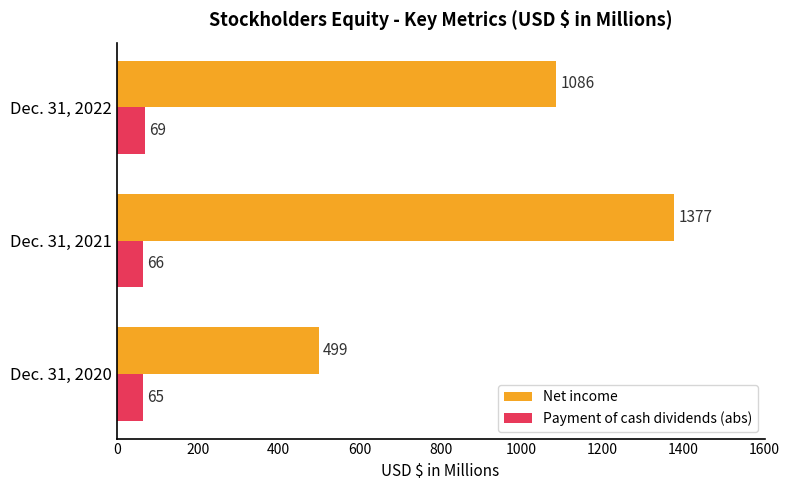

Which series has the largest range (max minus min)?

Net income